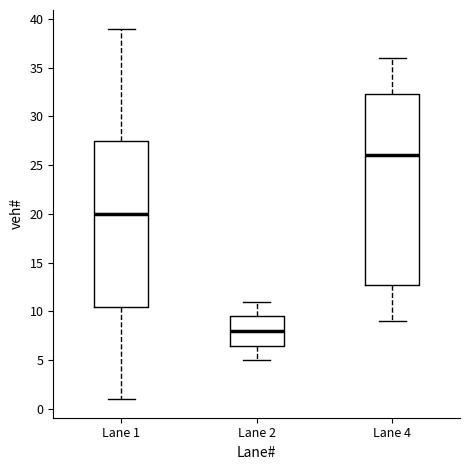

Where does the lower whisker of the box for Lane 1 end on the y-axis? The values are not printed on the chart, so give them approximately, as read against the axis.

1.0